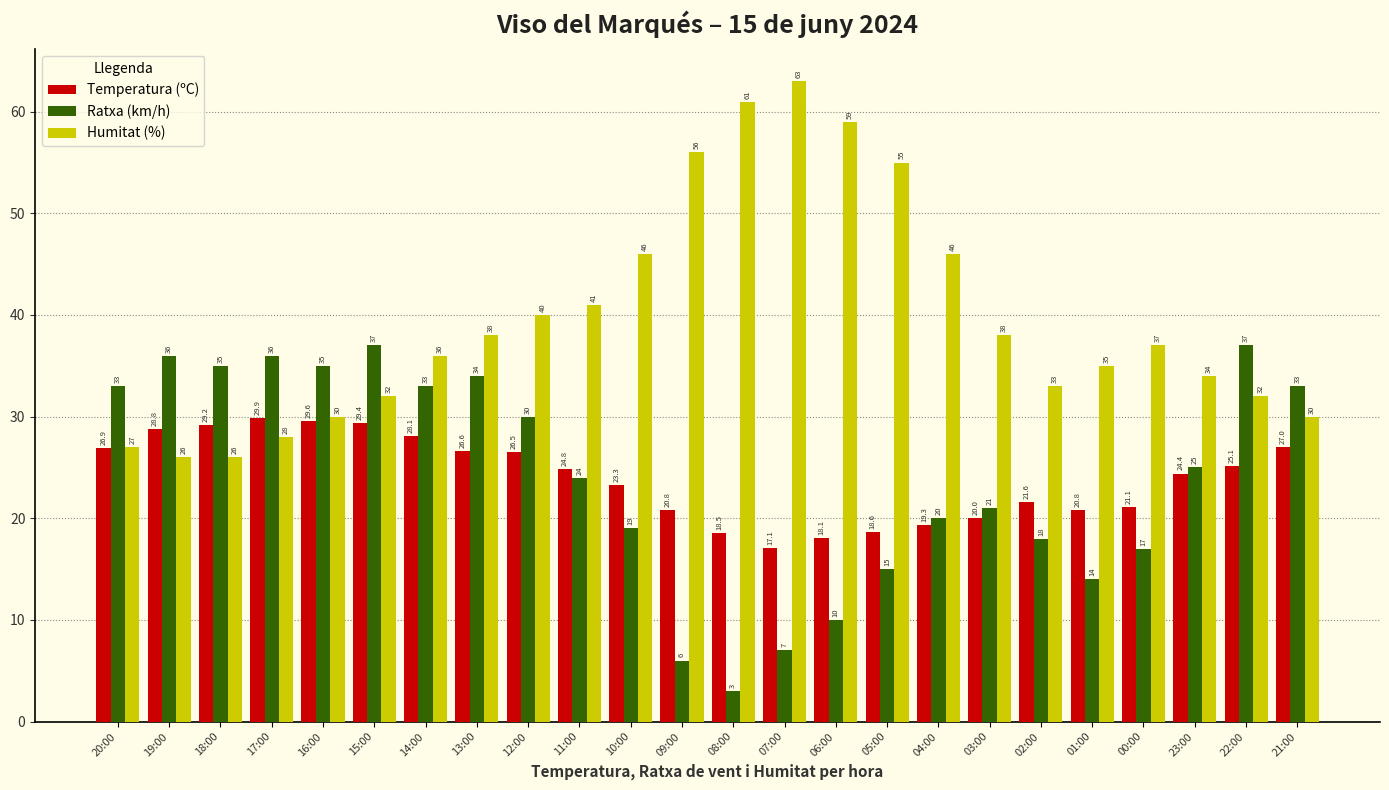

What are all the series names shown in the legend?

Temperatura (ºC), Ratxa (km/h), Humitat (%)